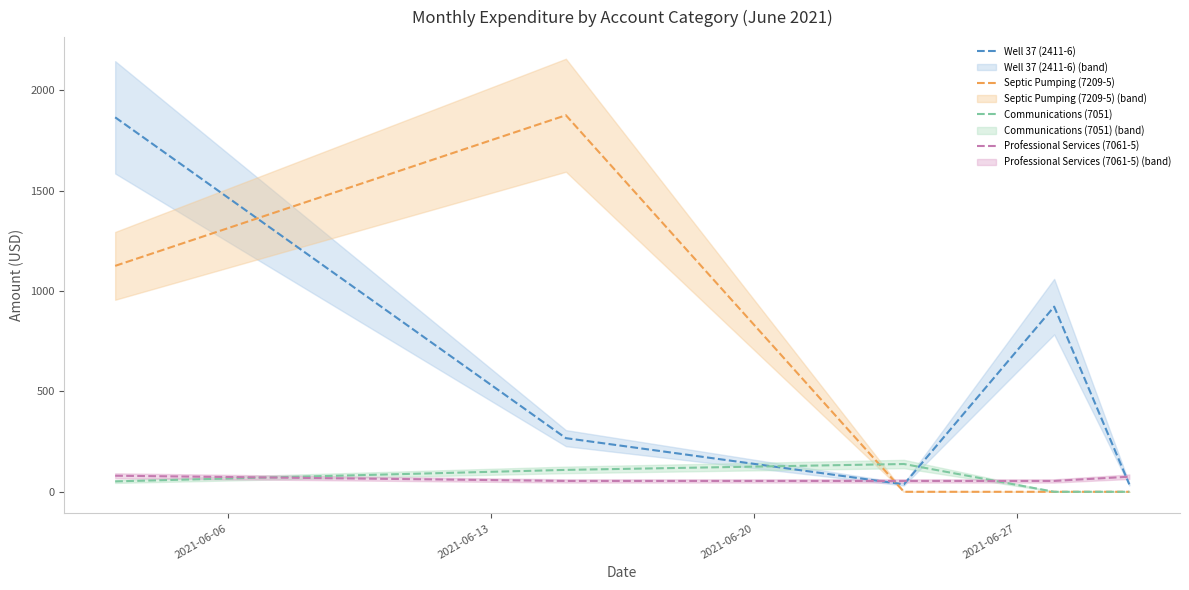

What is the highest value of the Well 37 (2411-6) series?

1864.6